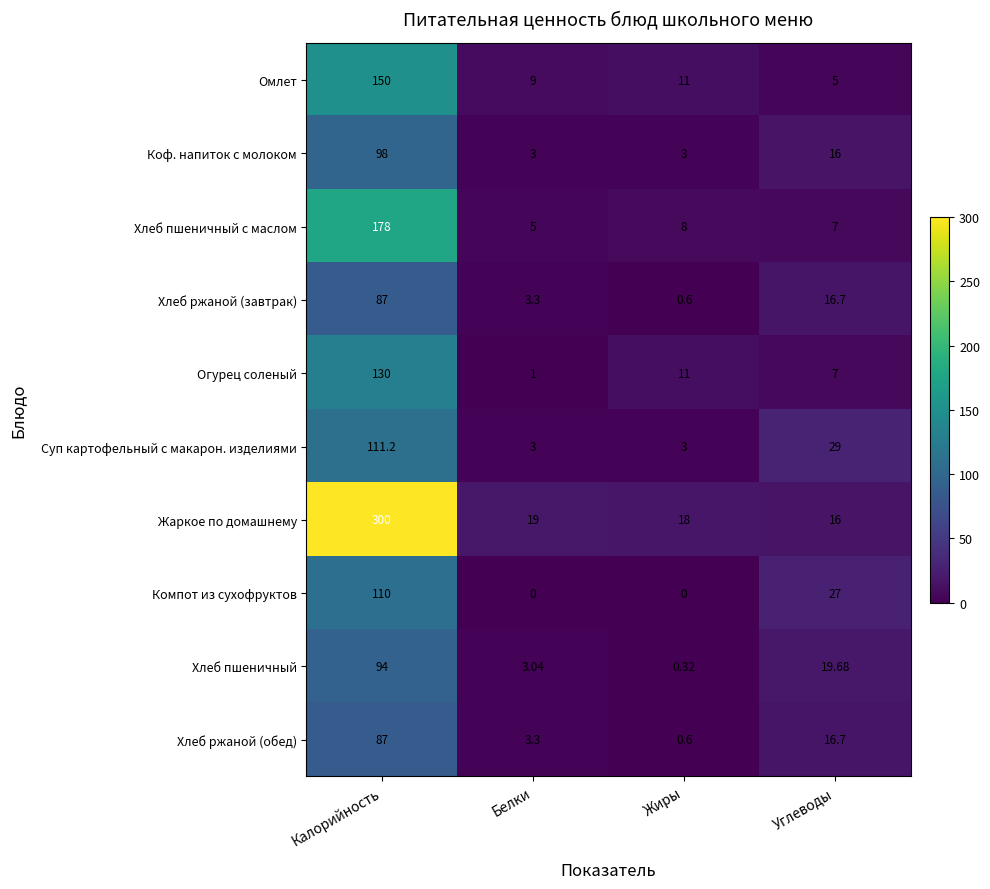

Which series has the largest total across all categories?

Жаркое по домашнему